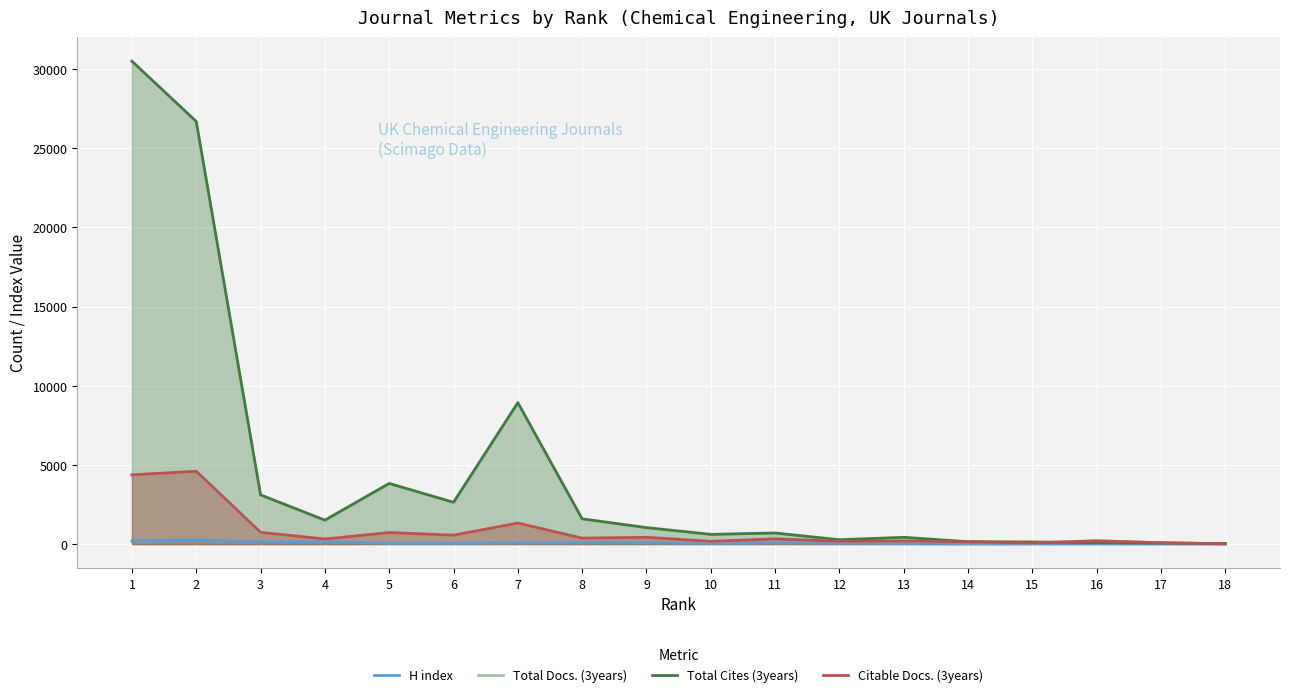

List the labels in order of H index value, largest first.

2, 1, 3, 4, 8, 9, 7, 11, 12, 5, 6, 10, 13, 16, 15, 17, 14, 18